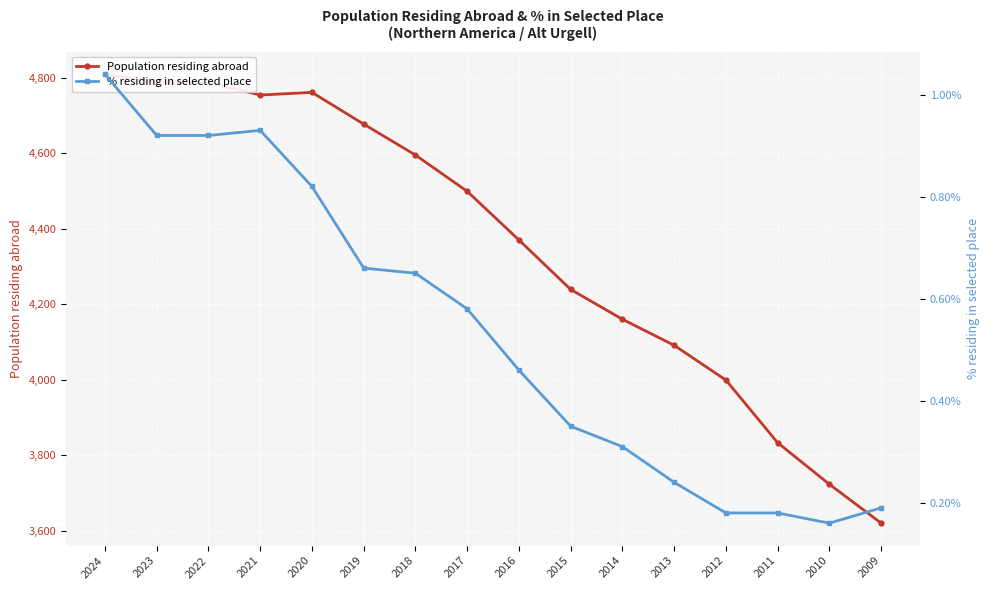

Rank the series at 2014 from lowest to highest value.

% residing in selected place, Population residing abroad